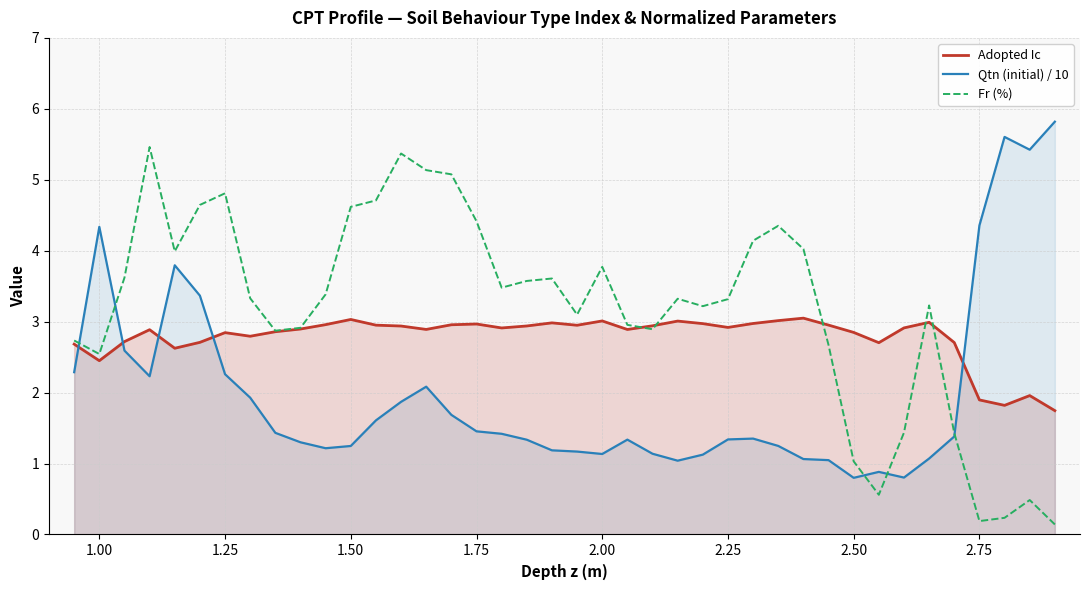

What is the highest value of the Fr (%) series?

5.5